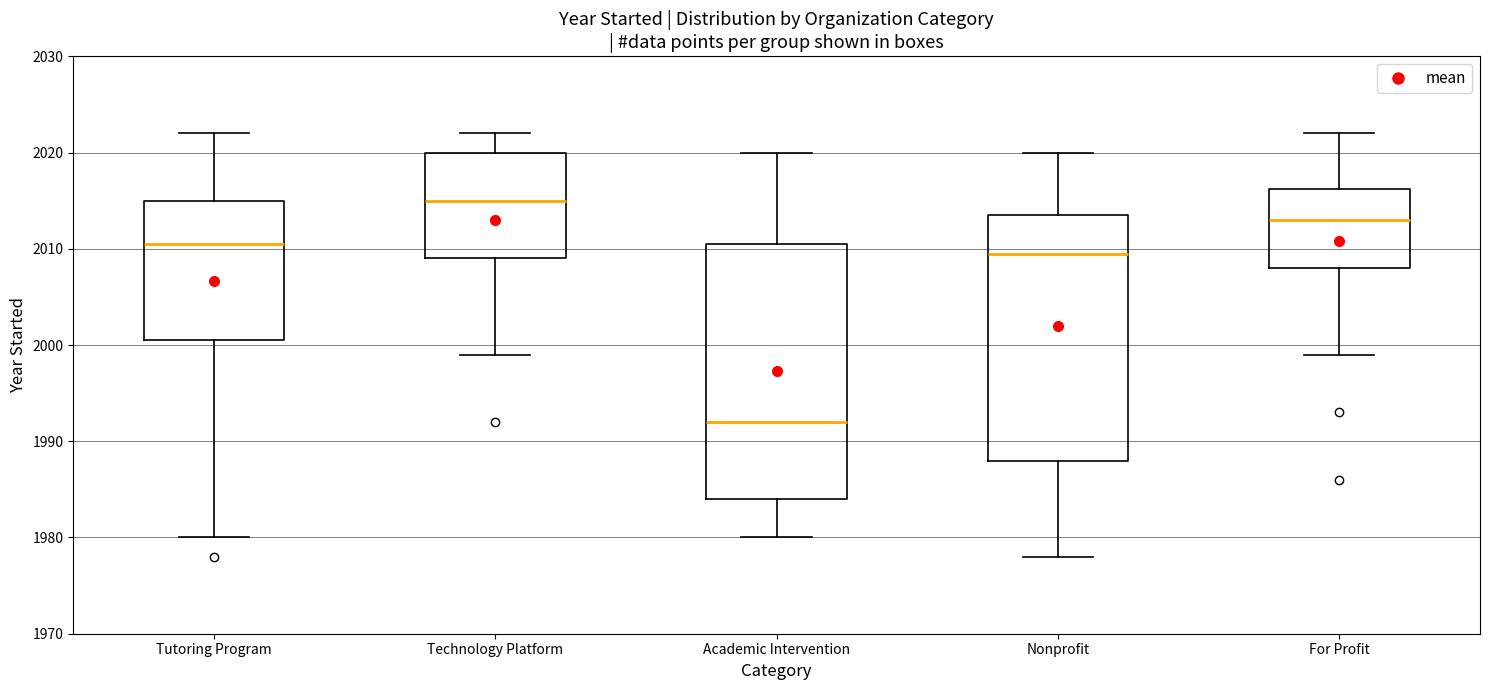

Comparing the boxes themselves (not the whiskers), which one is the tallest?

Academic Intervention